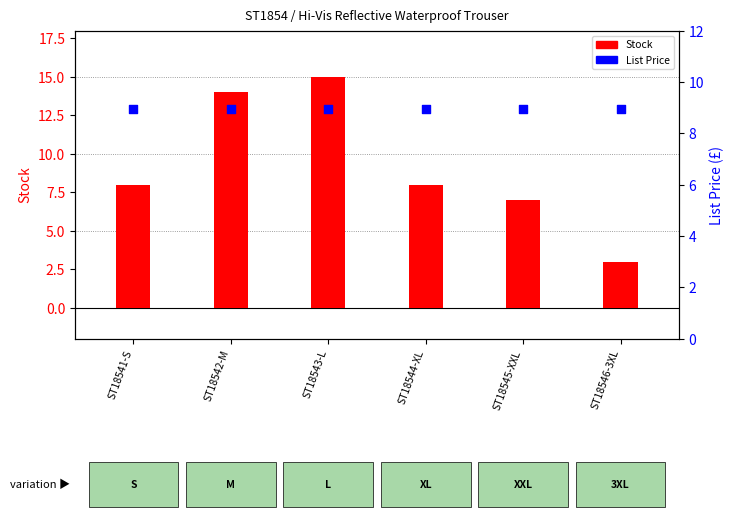

Which series contains the highest Y value?

Stock